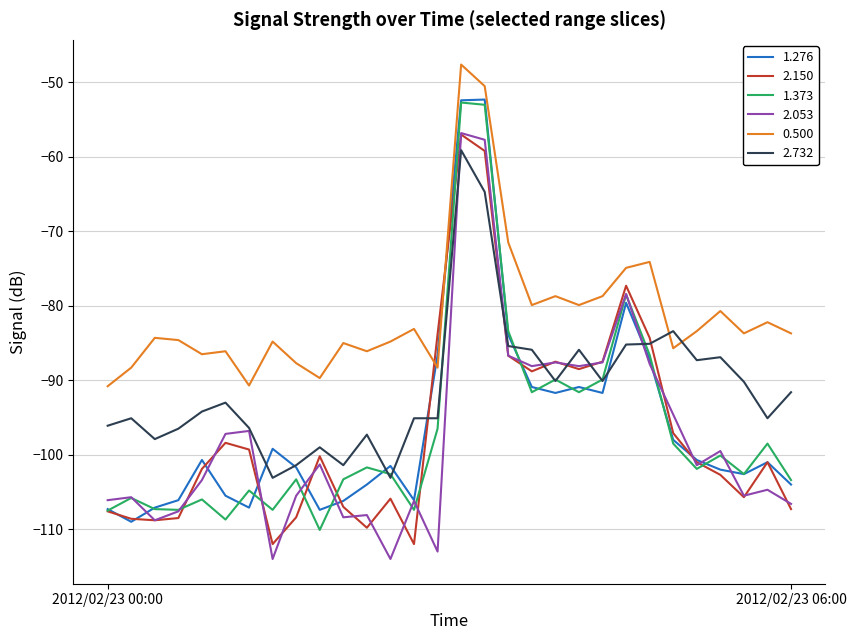

True or false: 0.500 and 1.373 cross at least once.

False